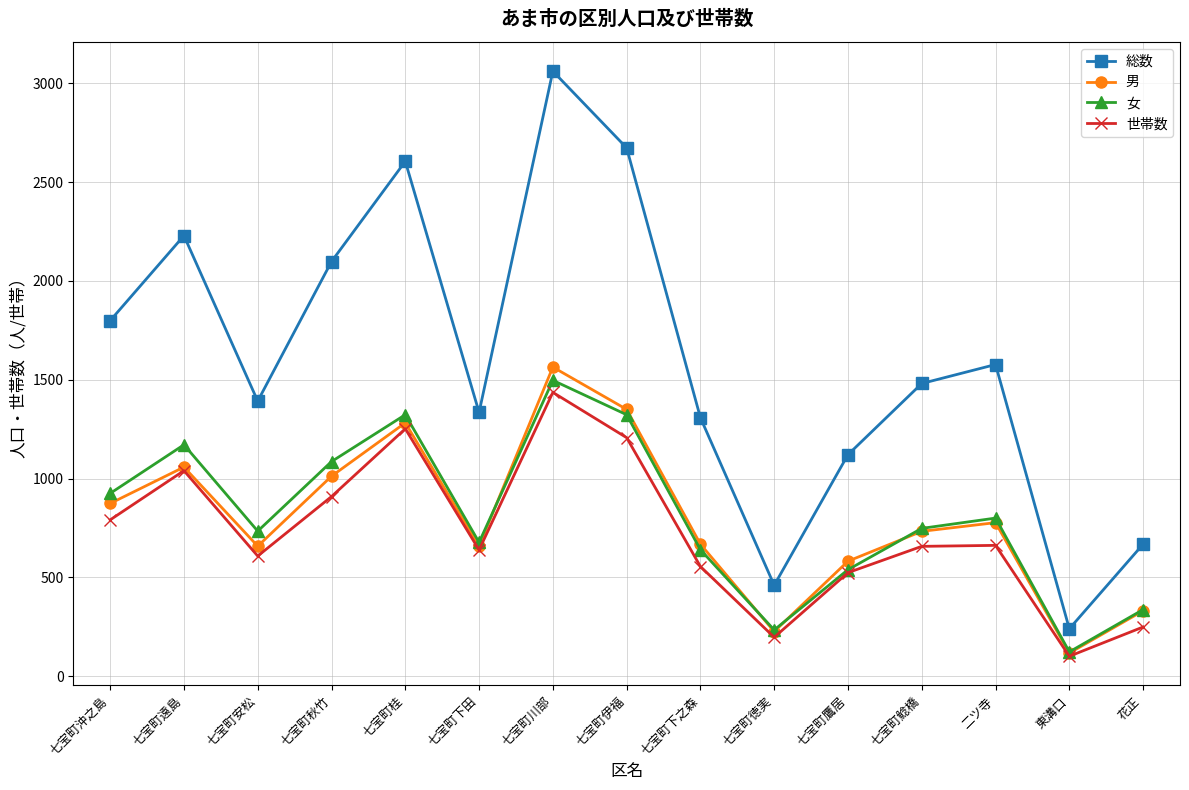

True or false: 世帯数 has more than 2 interior local peaks.

True